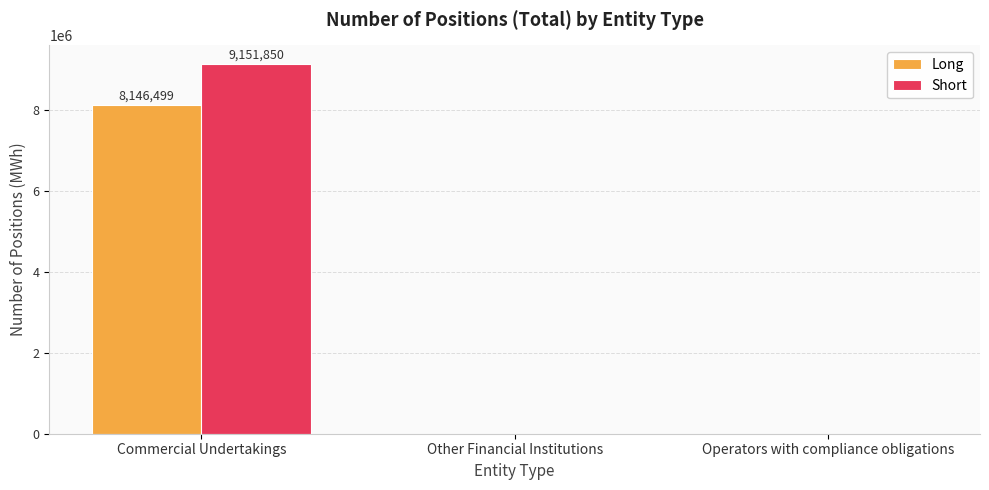

Reading left to right, extract all data points from this chart.

Long: 8146499	0	0
Short: 9151850	0	0